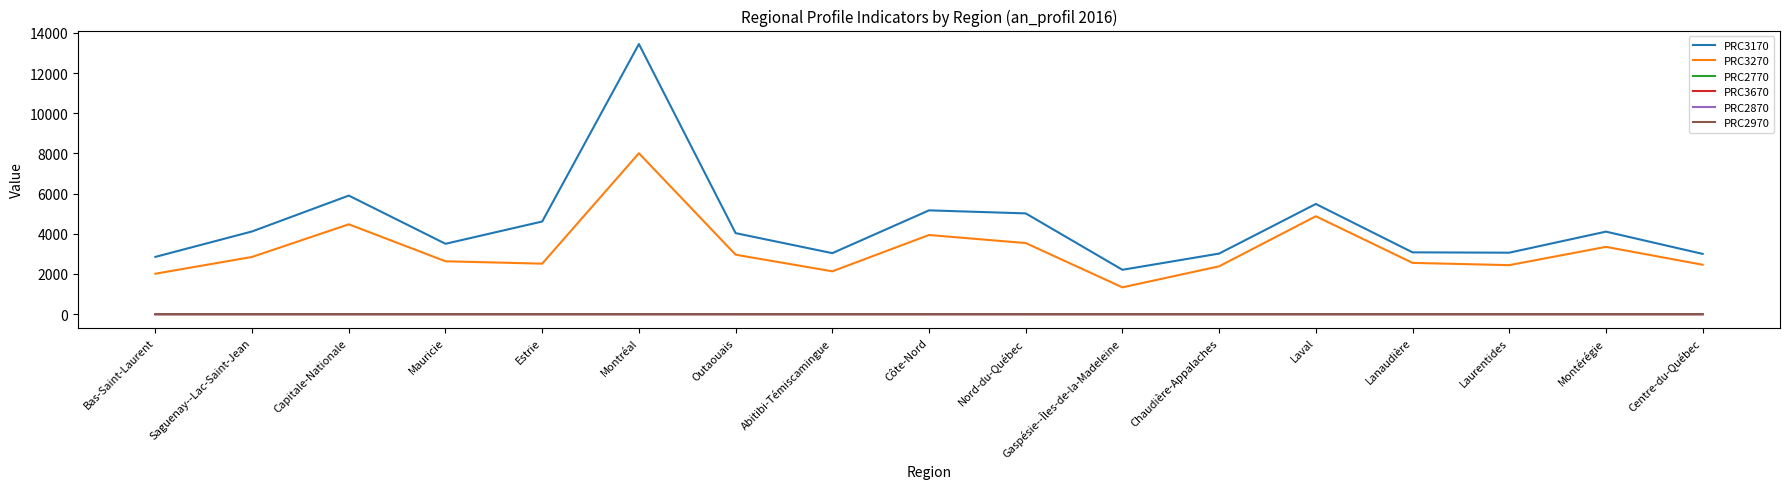

Is it true that PRC3270 equals 2513.0 at Estrie?

True